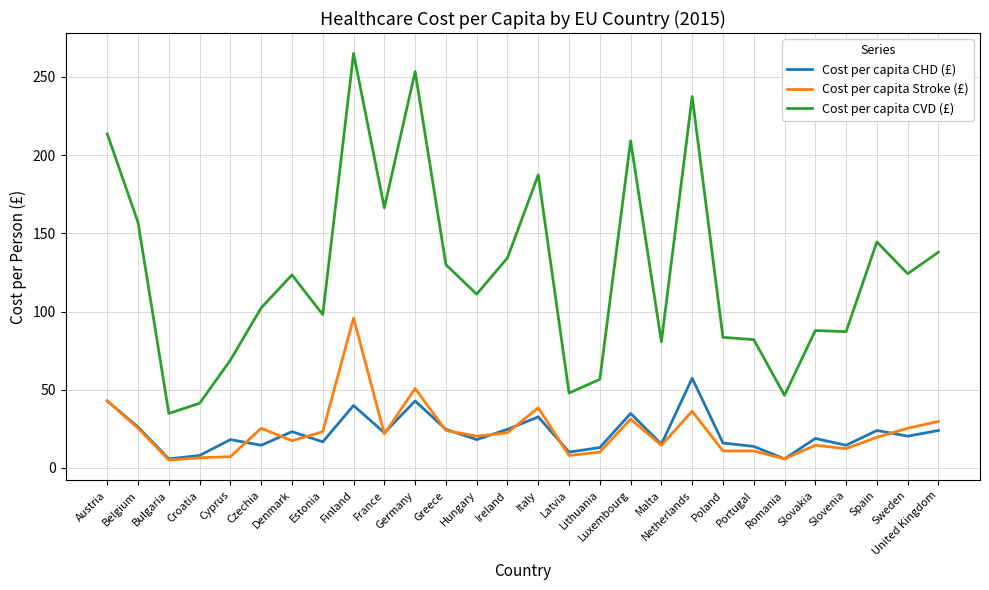

Read the Cost per capita CVD (£) value at Ireland.

134.3